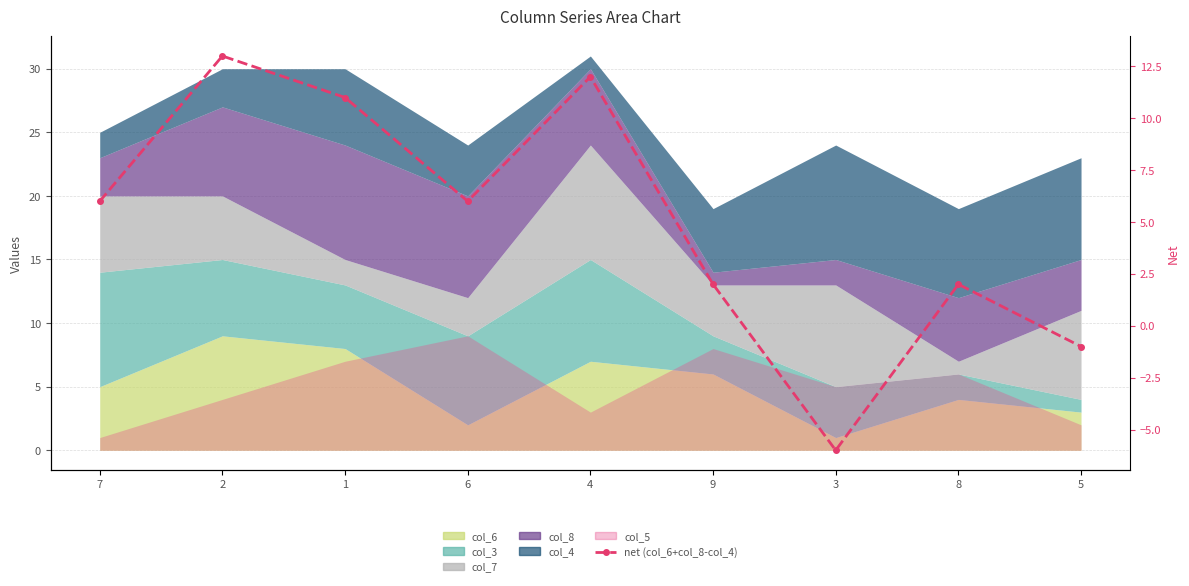

What is the average value?

5